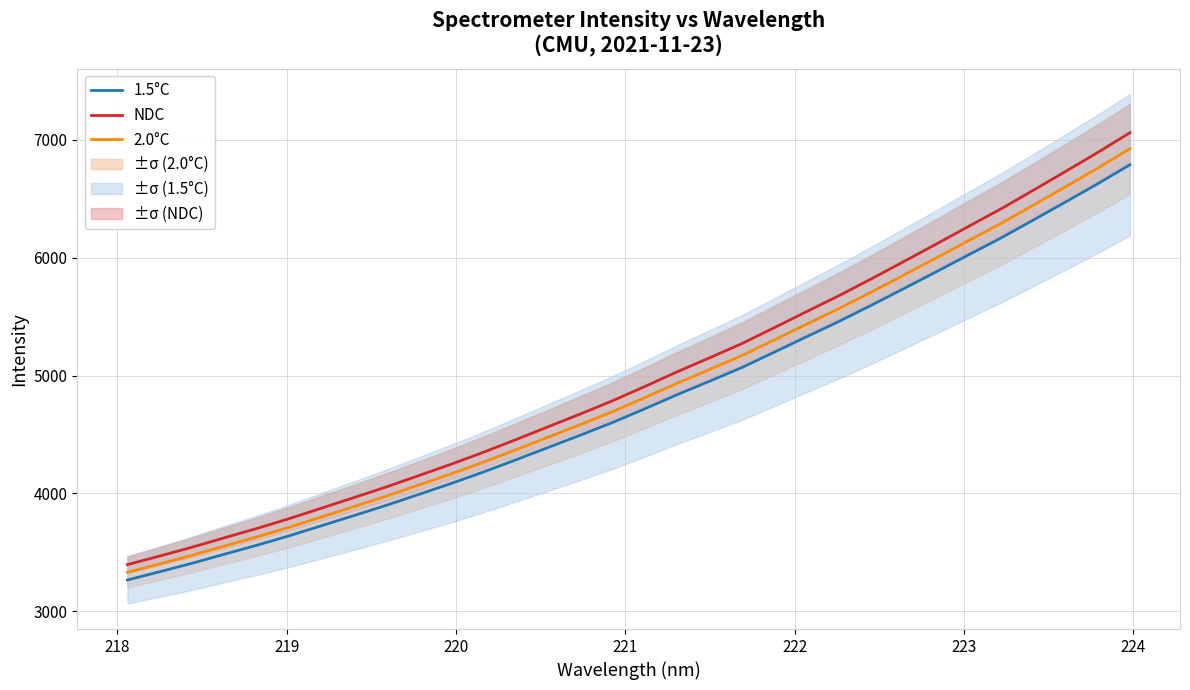

List the series in order of their peak value, highest first.

NDC, 2.0°C, 1.5°C